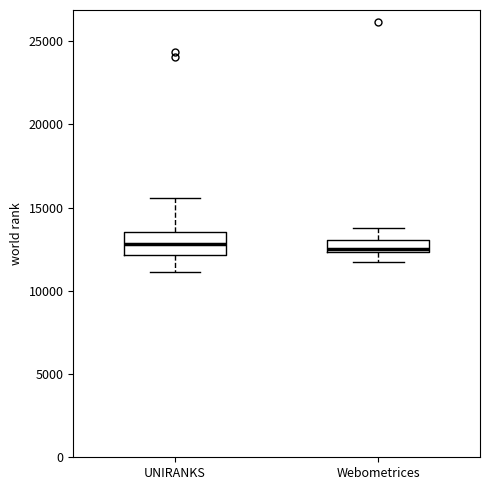

Where is the upper edge of the box for UNIRANKS on the y-axis? The values are not printed on the chart, so give them approximately, as read against the axis.

13500